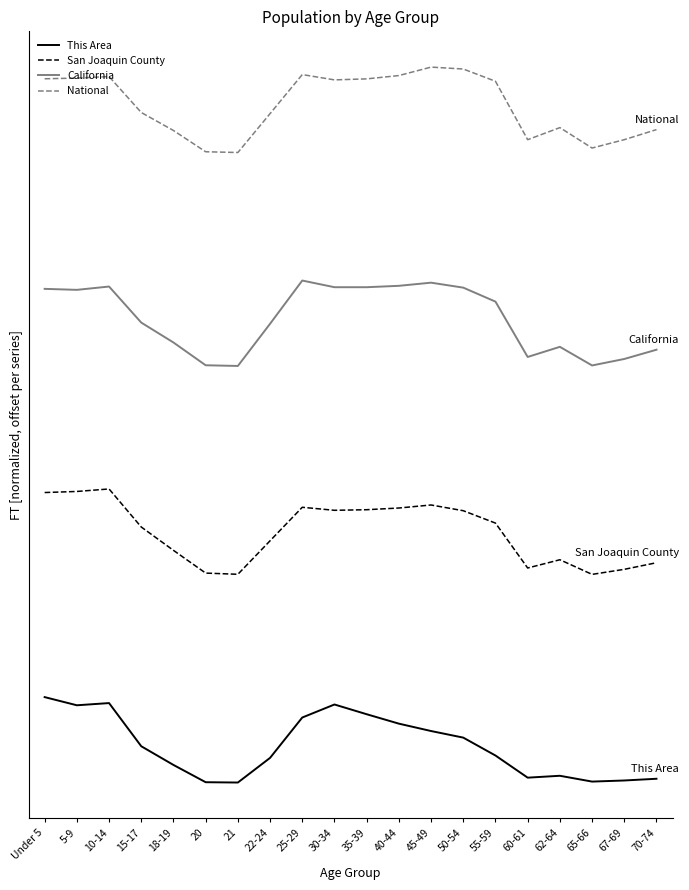

Between 15-17 and 55-59, which series saw the biggest shift?

National